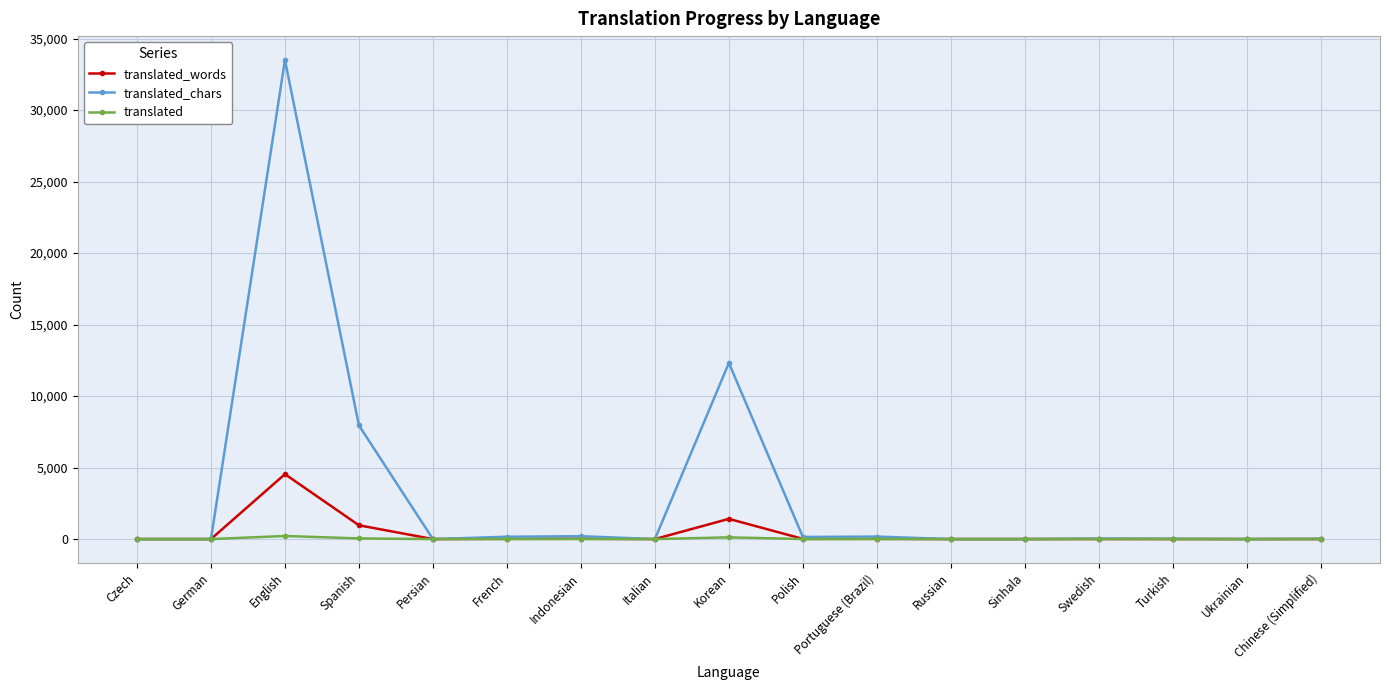

True or false: translated_words has more than 0 interior local peaks.

True